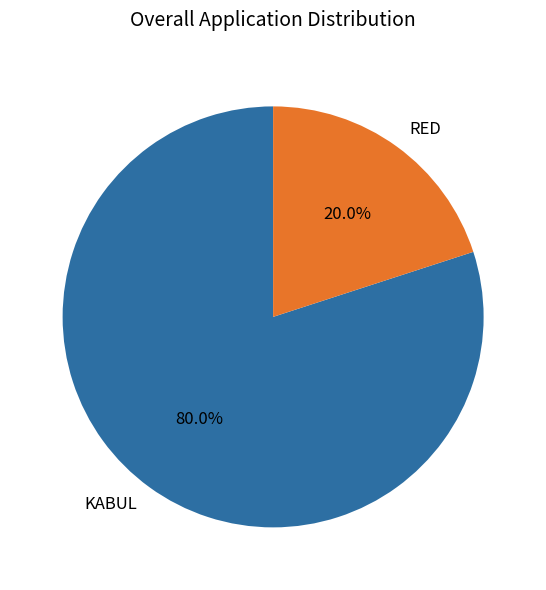

To the nearest percent, what portion does KABUL represent?

80%